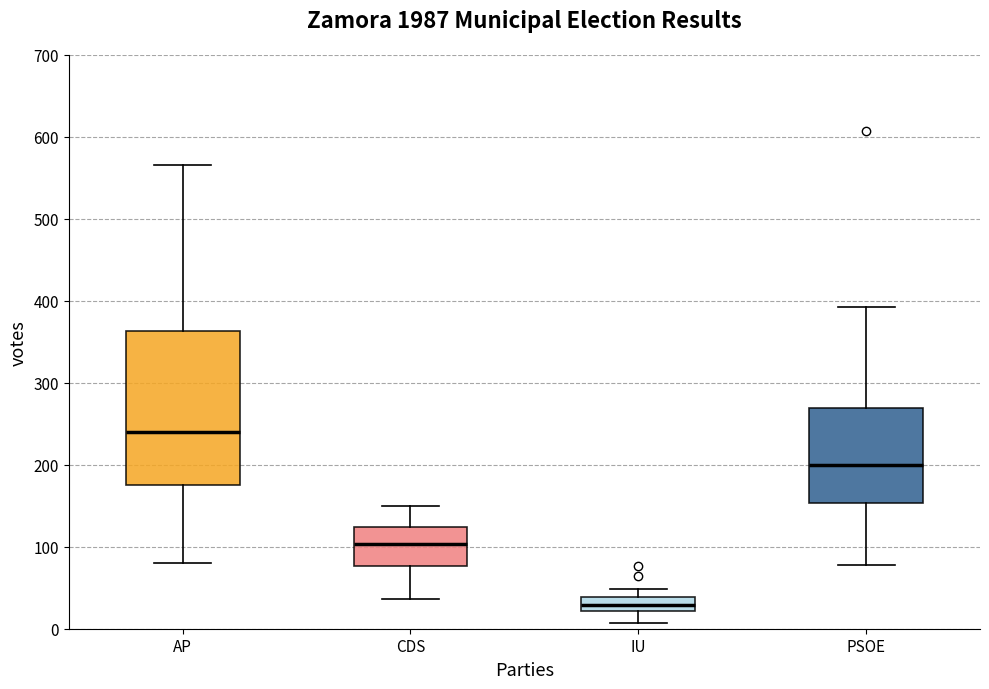

Reading left to right, read every box against the y-axis: the position of its median line, the range the box covers, and the ends of its whiskers. The values are not printed on the chart, so give them approximately, as read against the axis.

AP: median 240, box 180 to 360, whiskers 80 to 570
CDS: median 100, box 80 to 120, whiskers 40 to 150
IU: median 30, box 20 to 40, whiskers 10 to 50
PSOE: median 200, box 150 to 270, whiskers 80 to 390